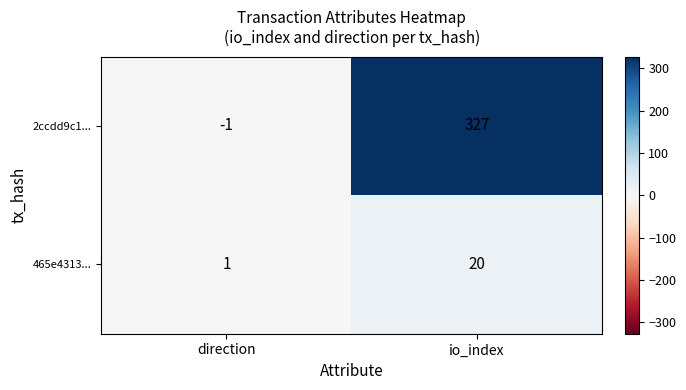

What is the smallest value displayed?

-1